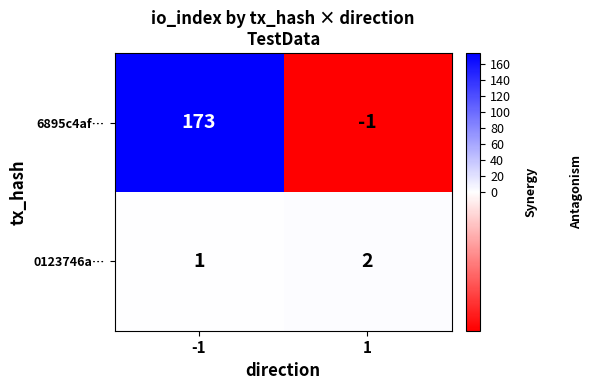

What is the greatest value displayed?

173